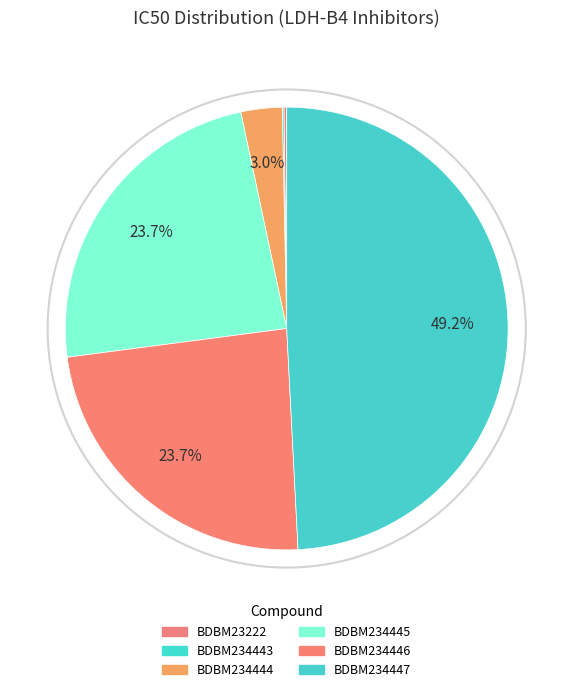

Is the sum of BDBM234444 and BDBM234443 greater than half?

No